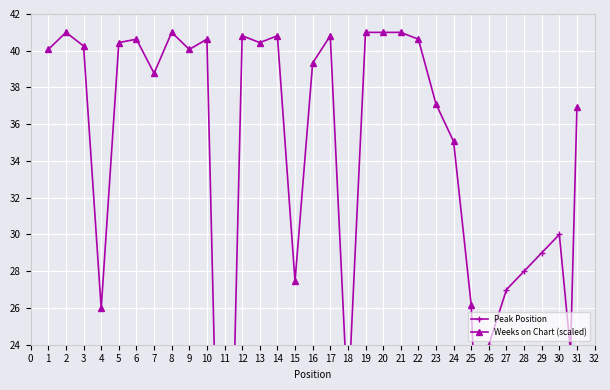

What is the total value across all series at 5?

42.4